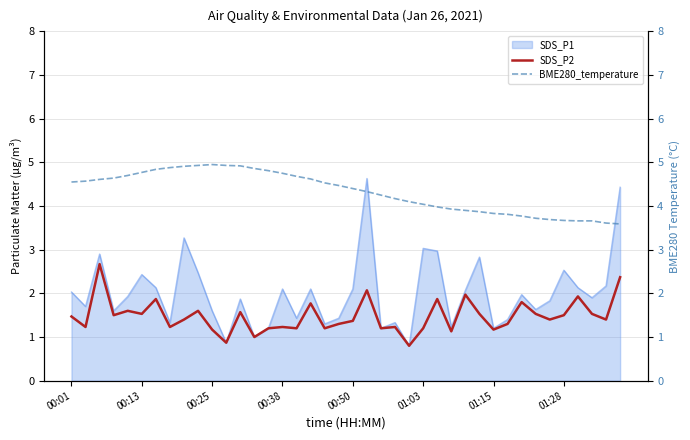

The BME280_temperature series shows 1.8 at 8. True or false?

False